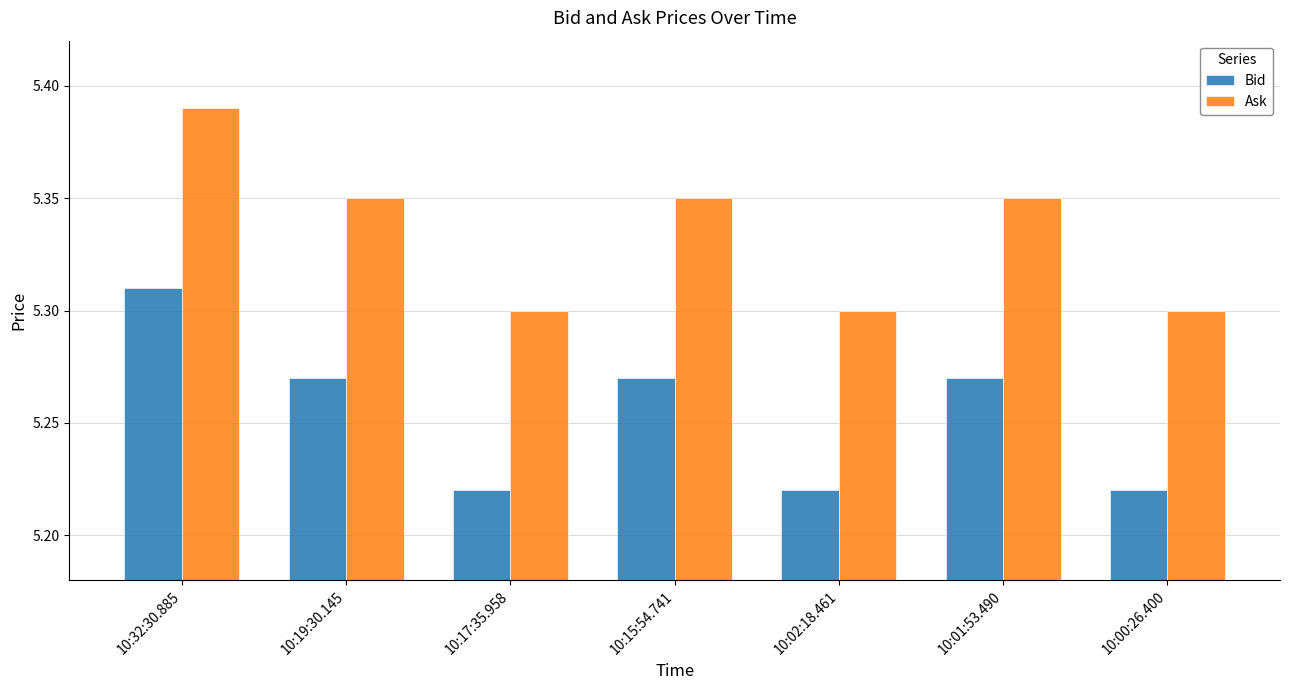

Rank the series by their maximum value, from highest to lowest.

Ask, Bid